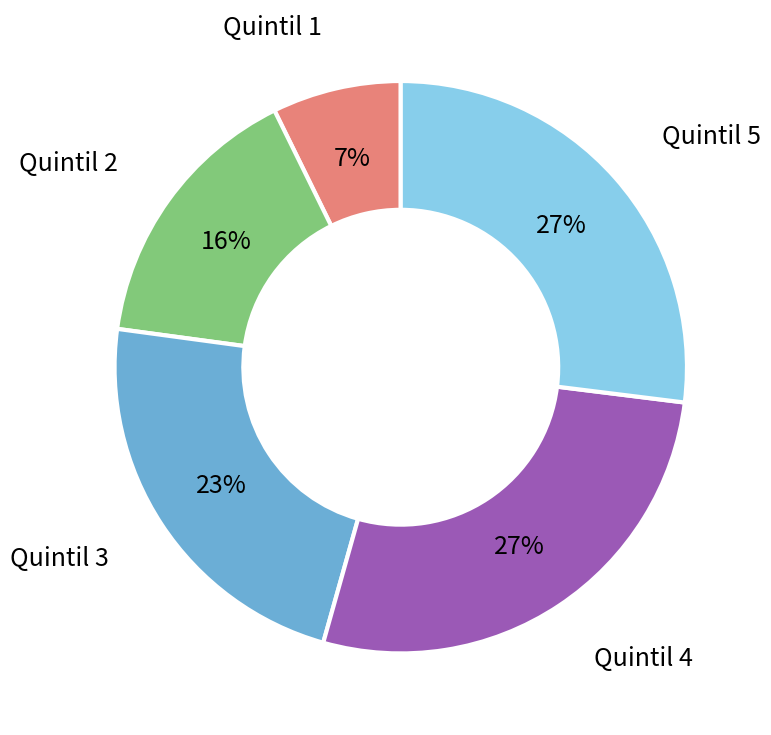

Is there any slice that represents more than half of the pie?

No